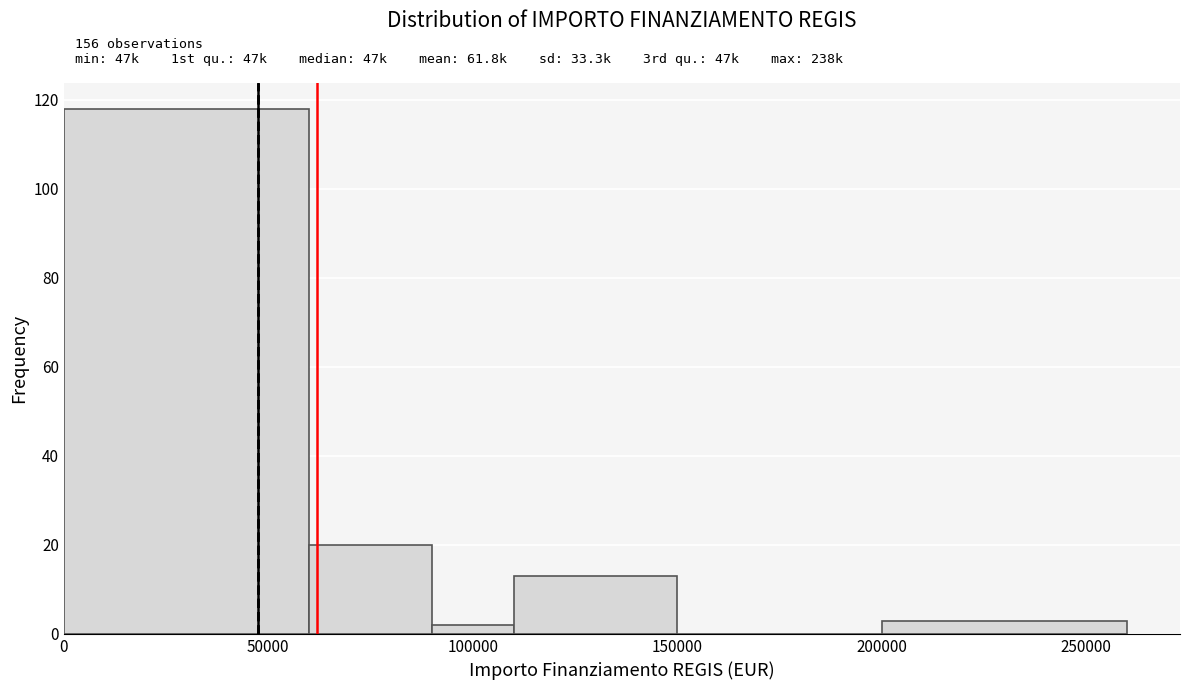

Which range on the x-axis has the tallest bar?

0 to 60000